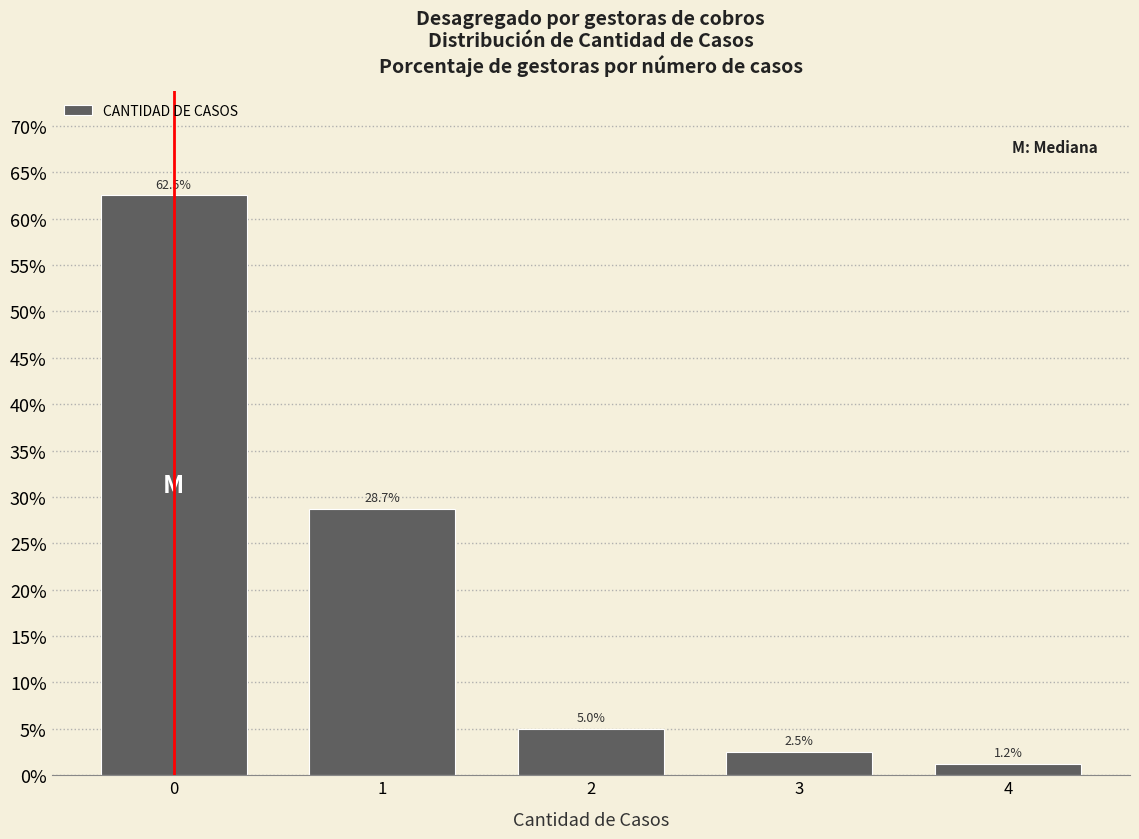

What is the change in value from 2 to 3?

-2.5